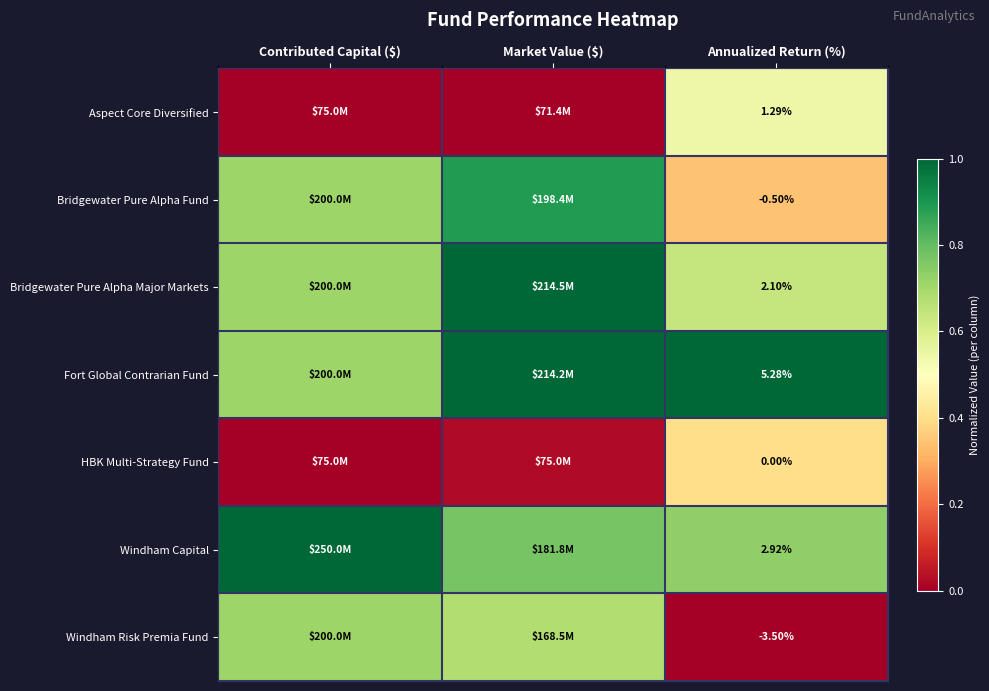

How many Bridgewater Pure Alpha Fund values are between 0 and 1?

3